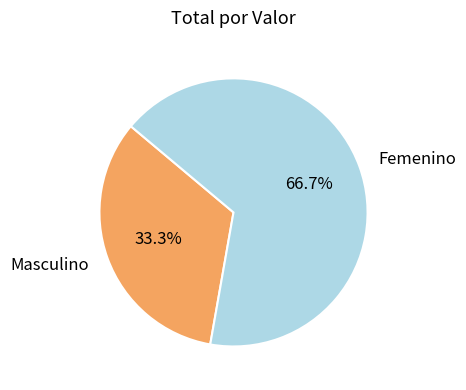

To the nearest percent, what is the combined percentage of Masculino and Femenino?

100%